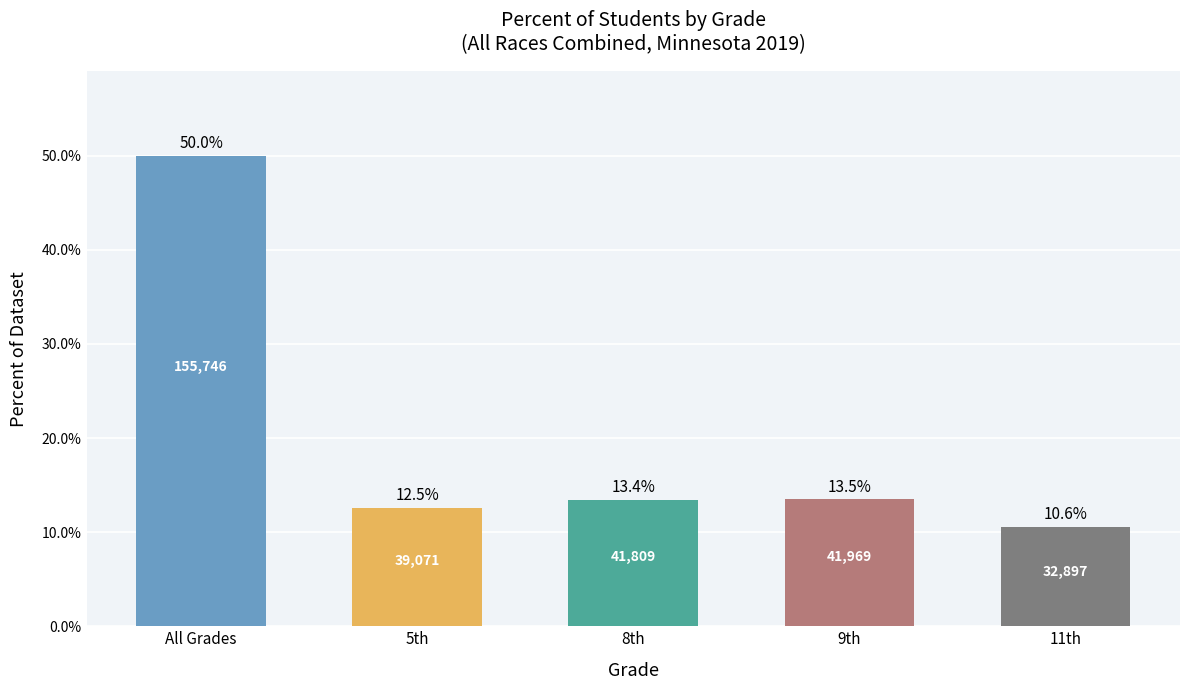

What is the average value?

20.0